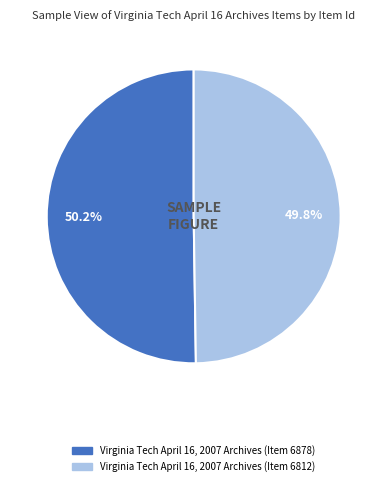

Combined, what portion of the pie is Virginia Tech April 16, 2007 Archives (Item 6878) and Virginia Tech April 16, 2007 Archives (Item 6812)?

100.0%